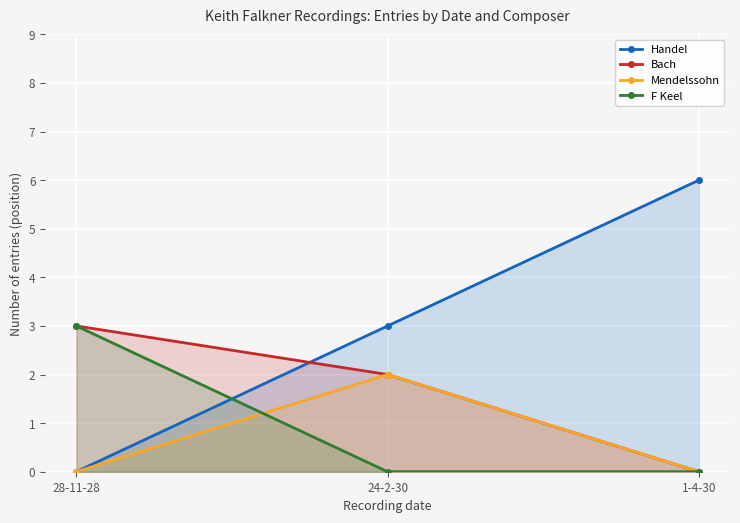

How many lines are shown in the chart?

4